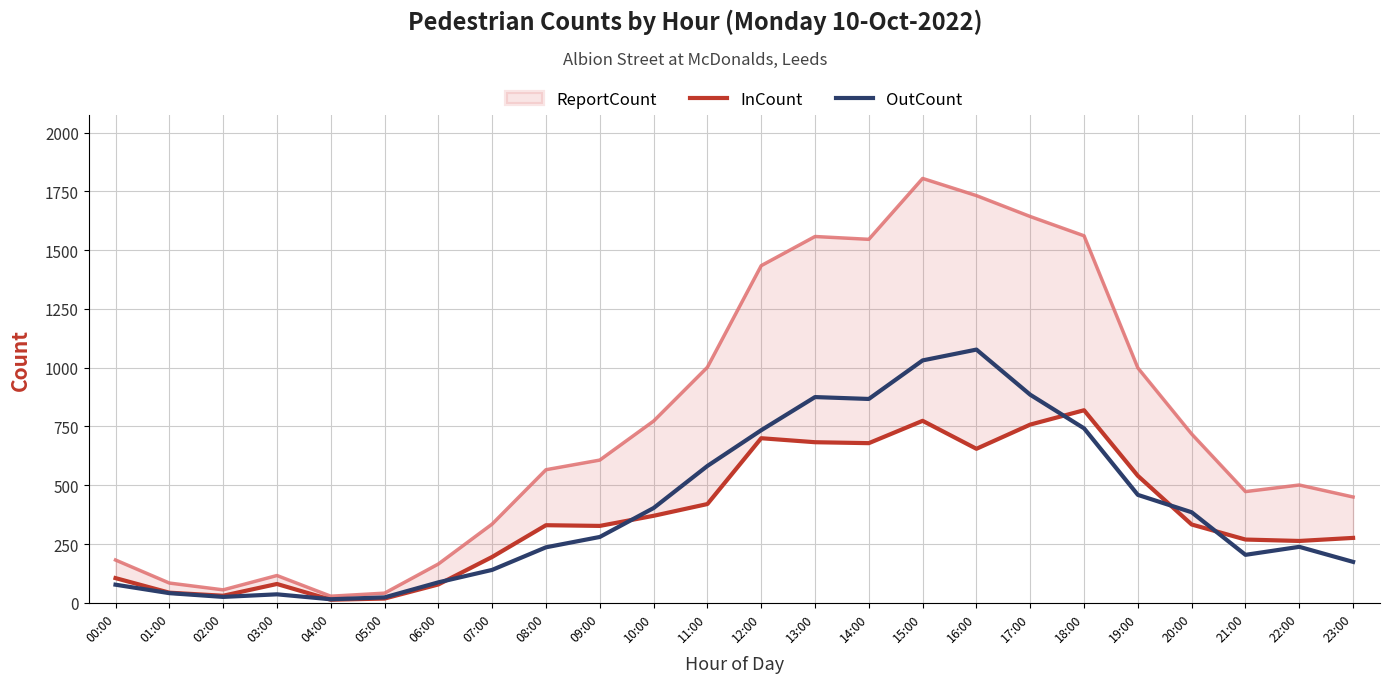

Reading left to right, extract all data points from this chart.

InCount: 00:00=105	01:00=43	02:00=30	03:00=80	04:00=13	05:00=18	06:00=78	07:00=195	08:00=330	09:00=327	10:00=370	11:00=420	12:00=700	13:00=683	14:00=679	15:00=774	16:00=655	17:00=758	18:00=819	19:00=540	20:00=333	21:00=269	22:00=263	23:00=276
OutCount: 00:00=77	01:00=41	02:00=25	03:00=36	04:00=15	05:00=23	06:00=87	07:00=140	08:00=236	09:00=280	10:00=403	11:00=582	12:00=734	13:00=875	14:00=867	15:00=1031	16:00=1077	17:00=885	18:00=742	19:00=459	20:00=385	21:00=204	22:00=238	23:00=174